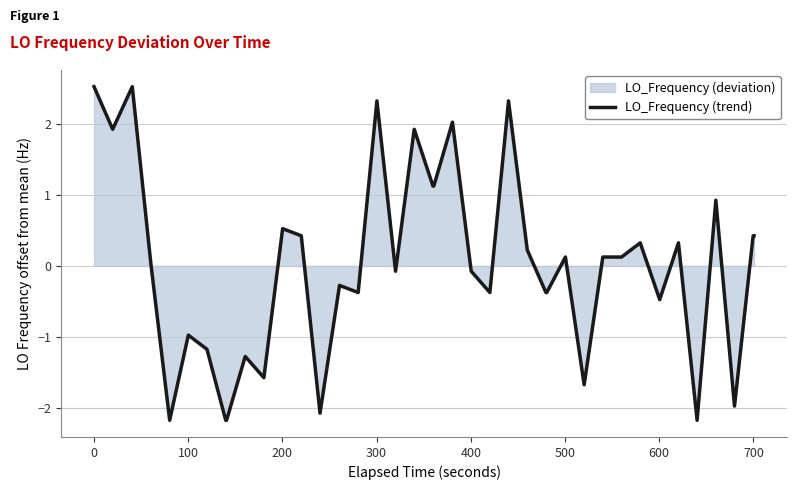

What is the minimum value shown in the chart?

-2.2